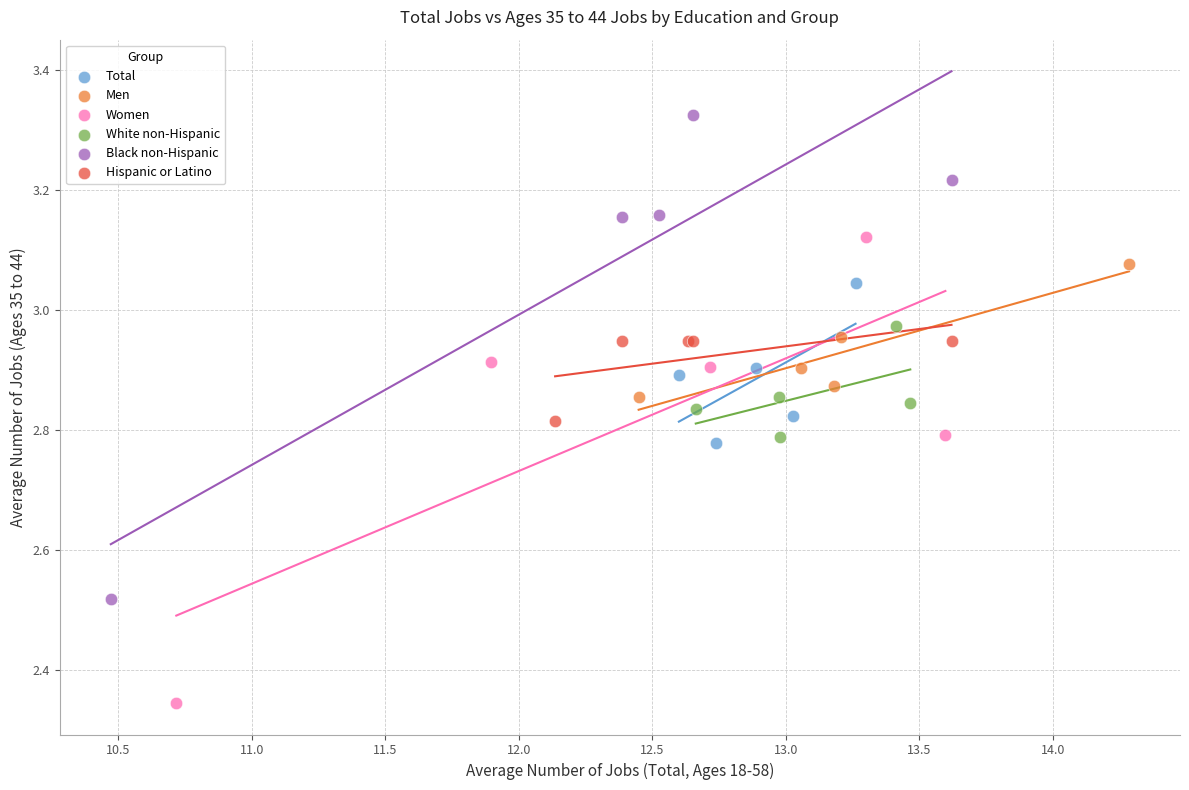

Which series contains the lowest Y value?

Women